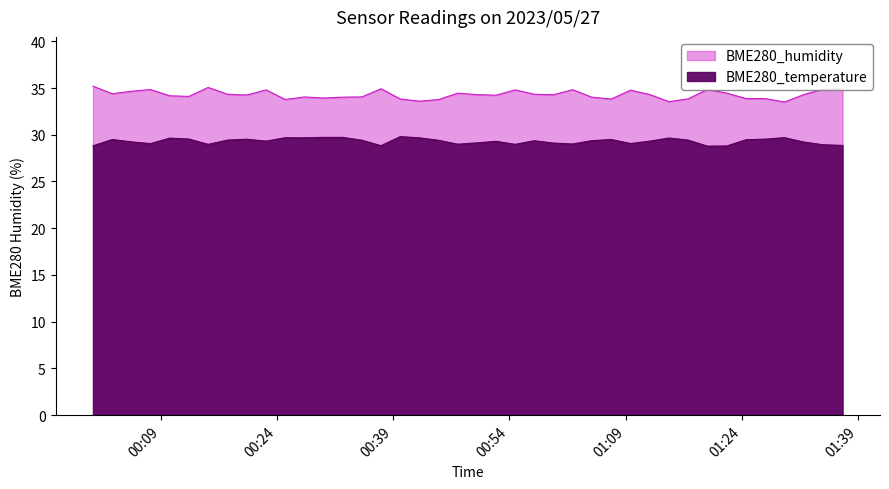

What is the value of the BME280_humidity point at the 19th from the left?

33.8